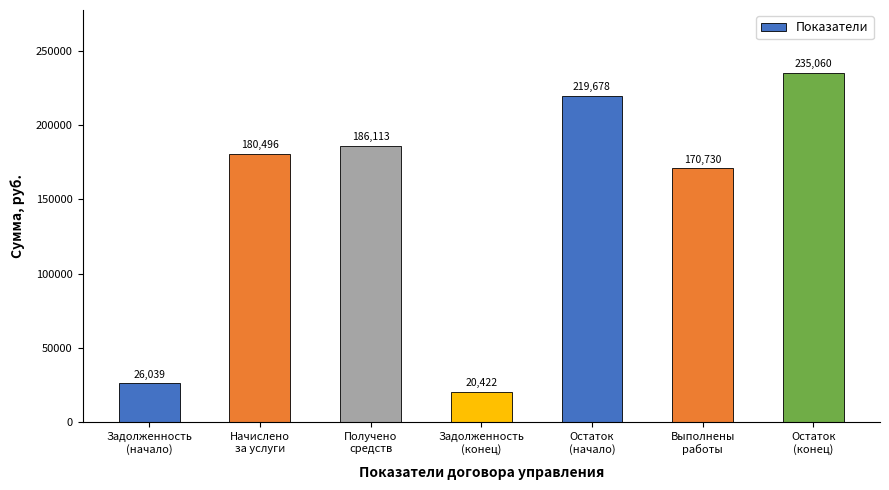

What is the change in value from Задолженность
(начало) to Выполнены
работы?

+144691.0